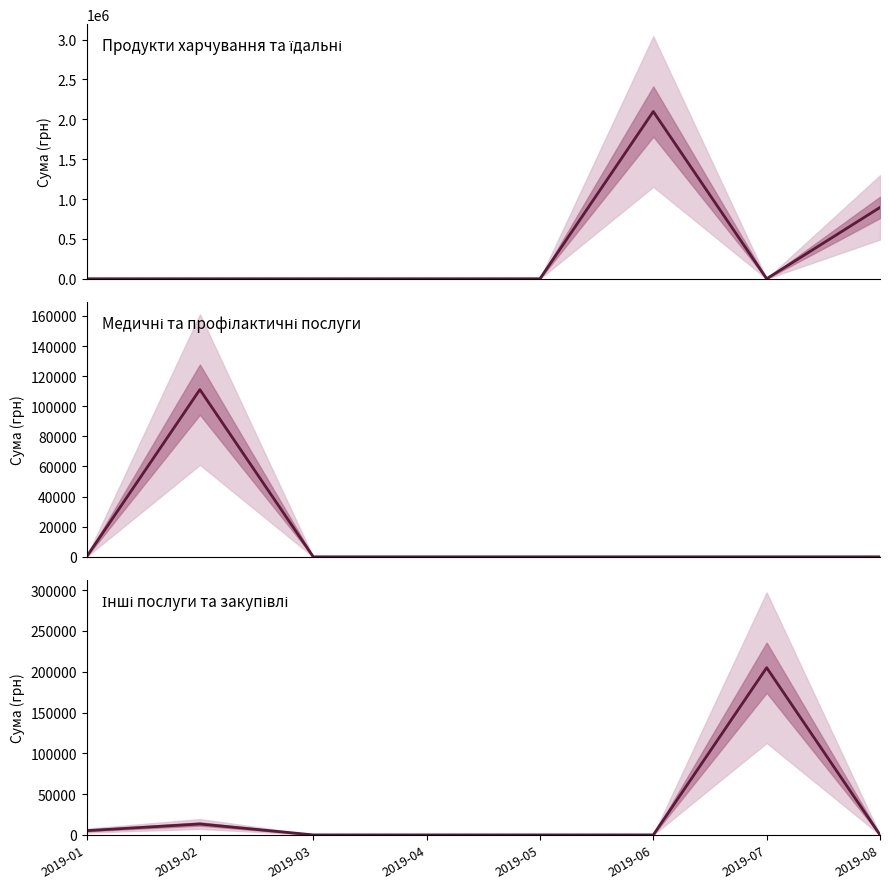

Reading left to right, extract all data points from this chart.

Продукти харчування та їдальні: 2019-01=0.0	2019-02=0.0	2019-03=0.0	2019-04=0.0	2019-05=0.0	2019-06=2097734.9	2019-07=0.0	2019-08=894443.5
Медичні та профілактичні послуги: 2019-01=0.0	2019-02=111055.8	2019-03=0.0	2019-04=0.0	2019-05=0.0	2019-06=0.0	2019-07=0.0	2019-08=0.0
Інші послуги та закупівлі: 2019-01=5196.0	2019-02=13374.0	2019-03=0.0	2019-04=0.0	2019-05=0.0	2019-06=0.0	2019-07=204980.0	2019-08=0.0